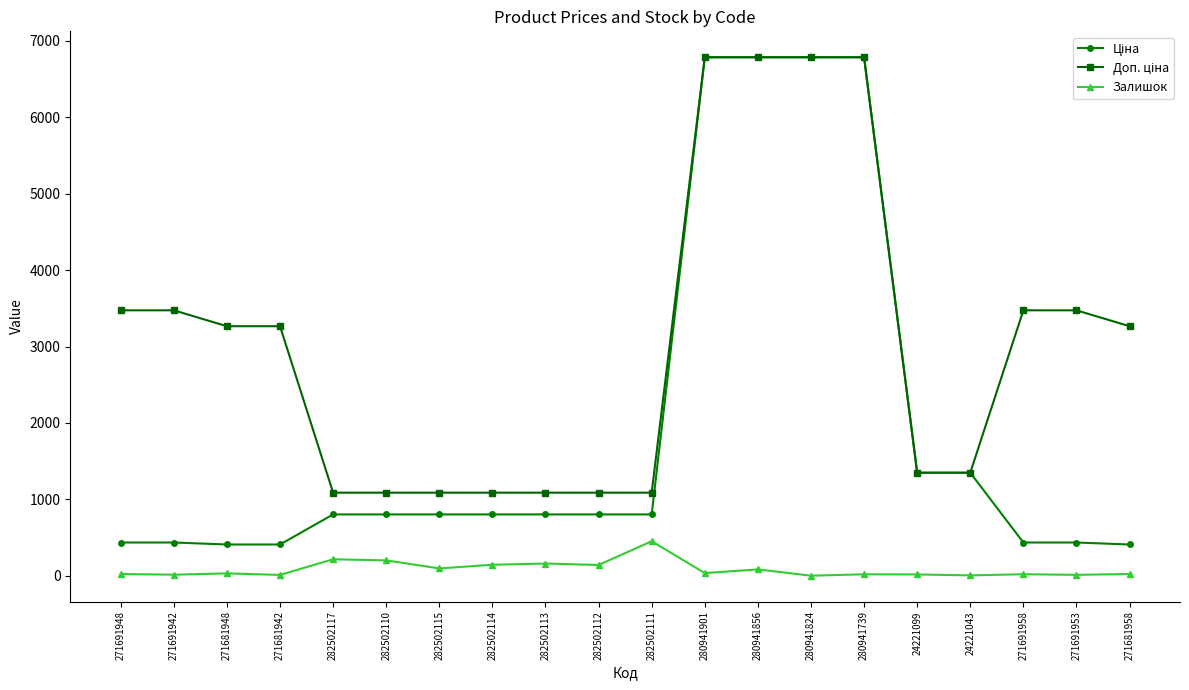

At how many categories does at least one series exceed 6490?

4